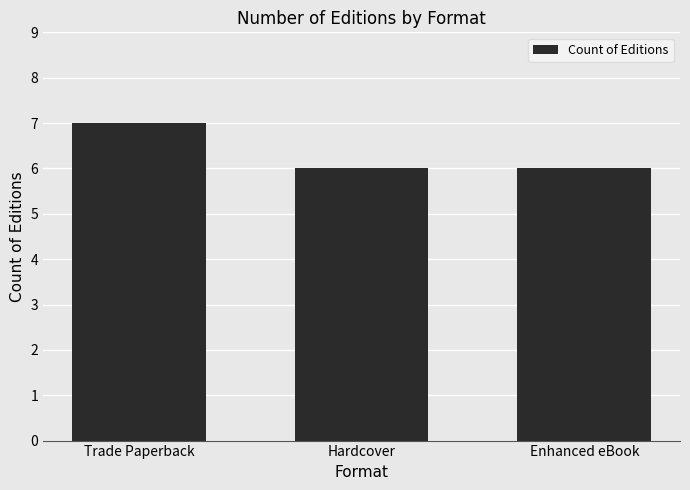

Between Trade Paperback and Enhanced eBook, which is larger?

Trade Paperback